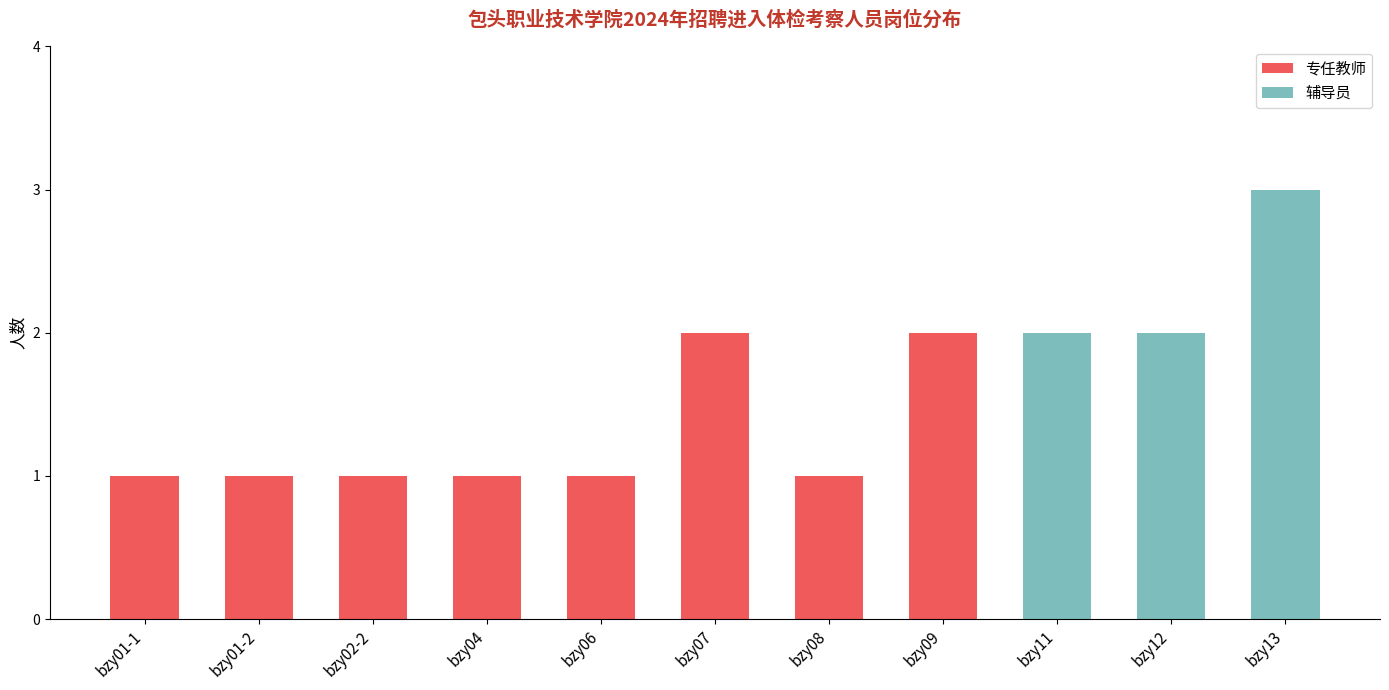

How many series are shown in this chart?

2